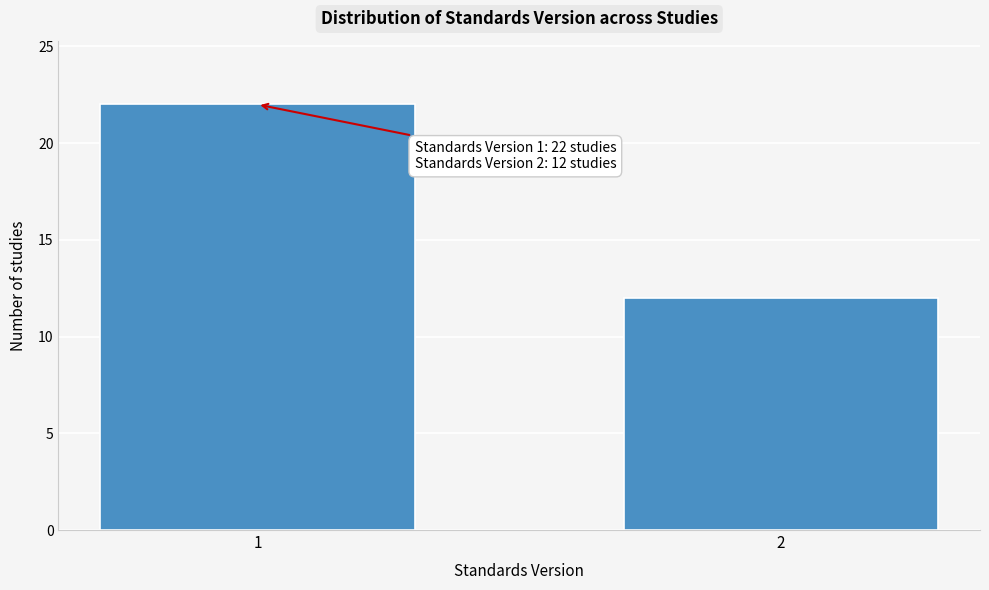

Reading left to right, what are all the values shown in this chart?

1=22	2=12